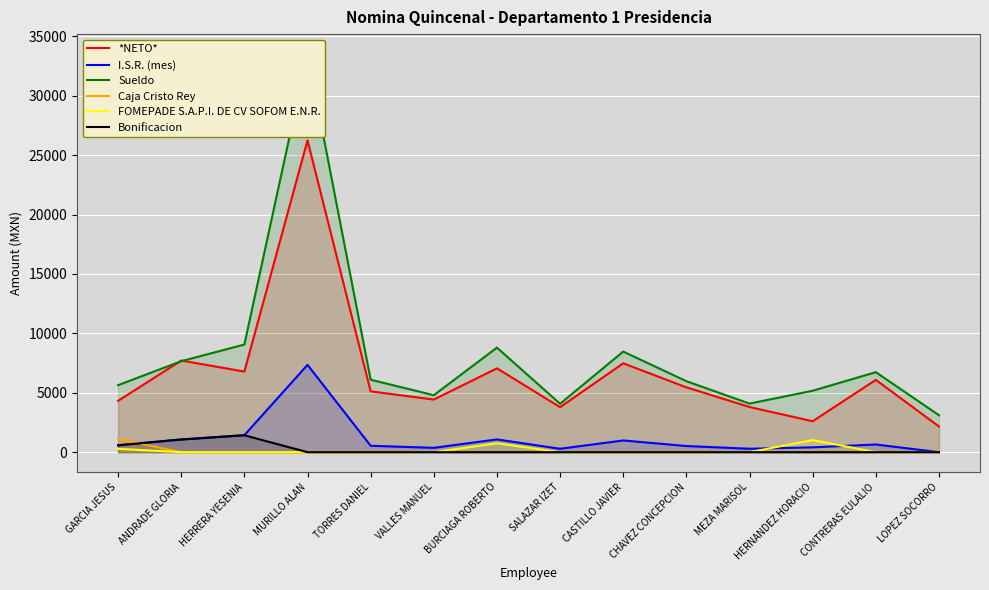

Which series changed the most between HERRERA YESENIA and CASTILLO JAVIER?

Bonificacion